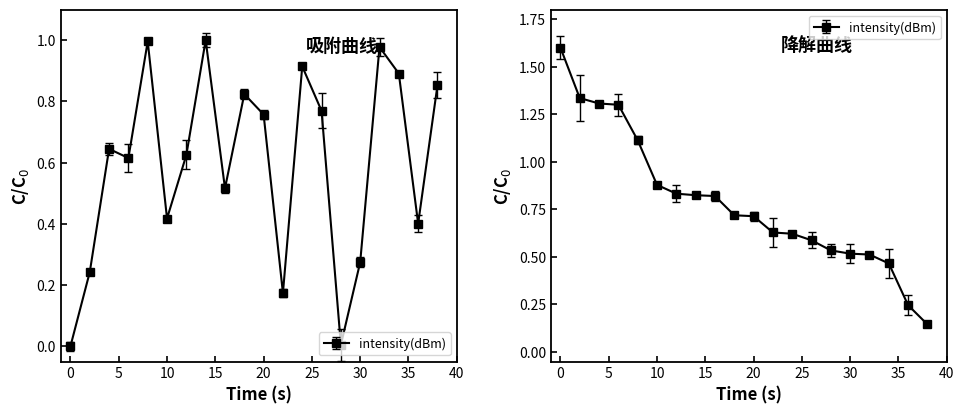

What is the value of the 3rd point from the left?

0.6